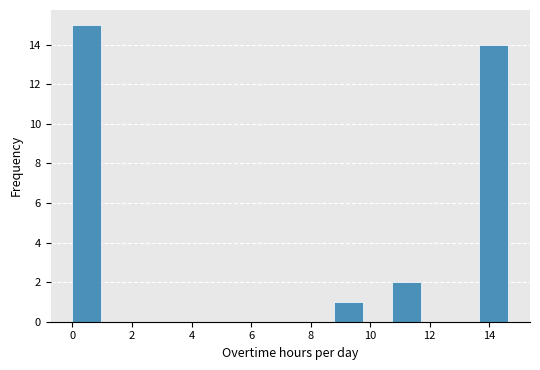

Reading left to right, transcribe this chart: for each bar, give the range it covers on the x-axis and its height. Neither the bar edges nor the heights are printed on the chart, so give them approximately, as read against the axes.

0.0 to 1.0: 15
1.0 to 2.0: 0
2.0 to 3.0: 0
3.0 to 4.0: 0
4.0 to 4.8: 0
4.8 to 5.8: 0
5.8 to 6.8: 0
6.8 to 7.8: 0
7.8 to 8.8: 0
8.8 to 9.8: 1
9.8 to 10.8: 0
10.8 to 11.8: 2
11.8 to 12.6: 0
12.6 to 13.6: 0
13.6 to 14.6: 14